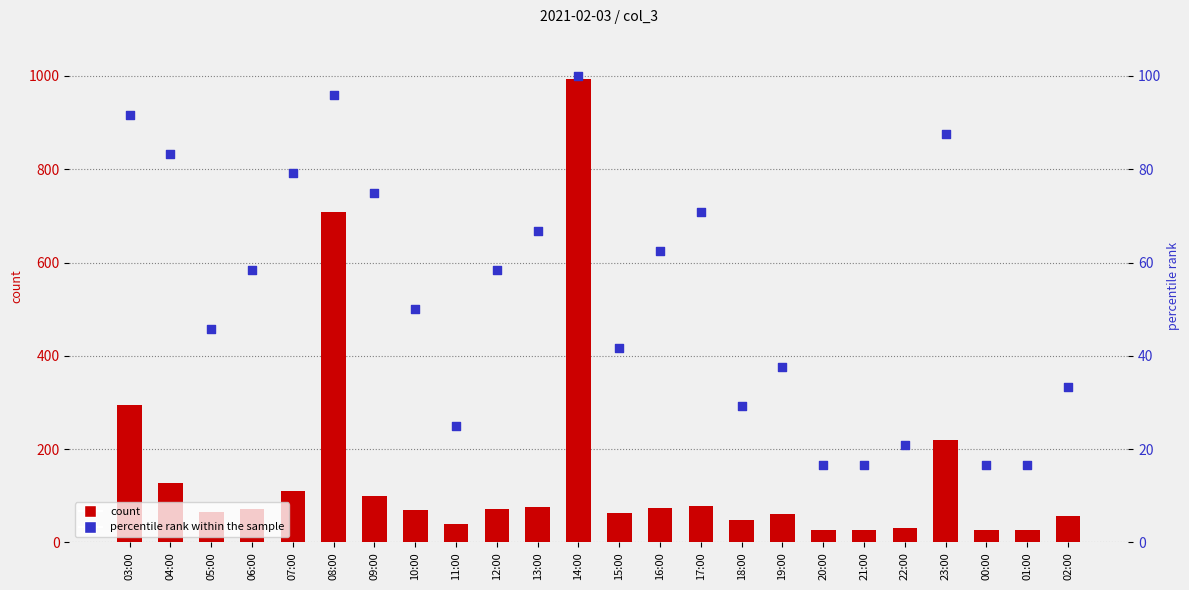

Which series has the largest total across all categories?

count